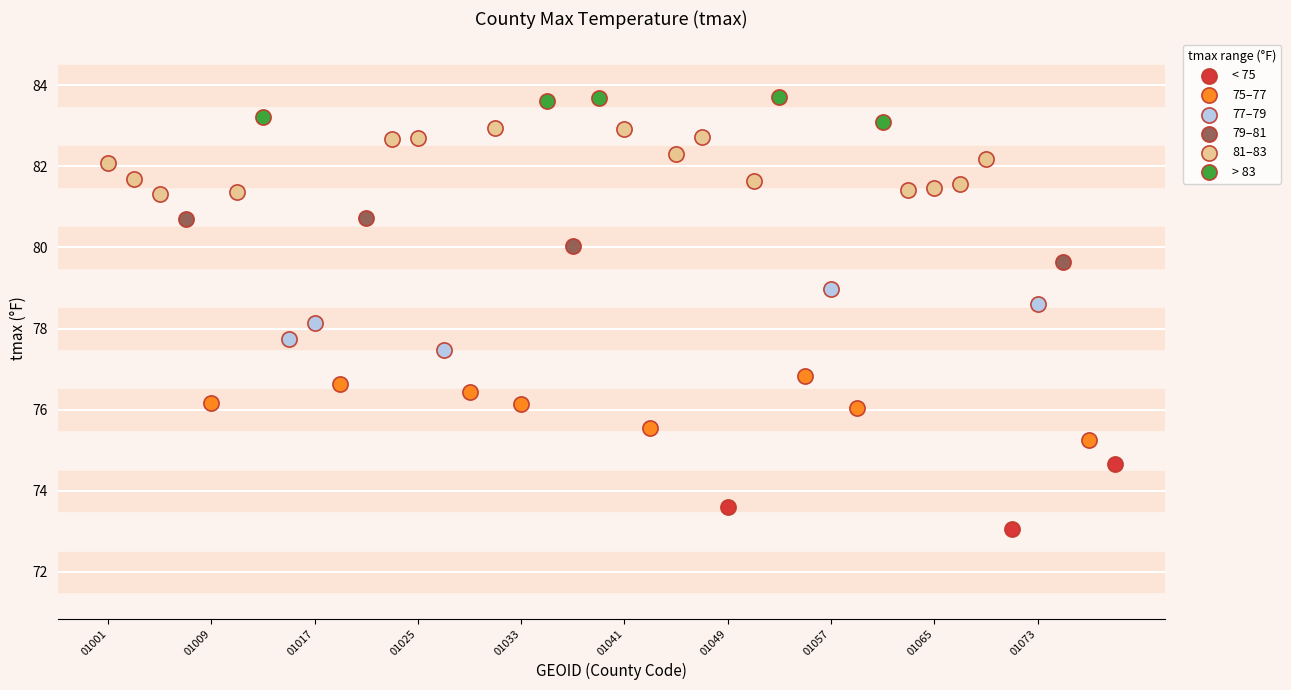

Which series contains the highest Y value?

> 83